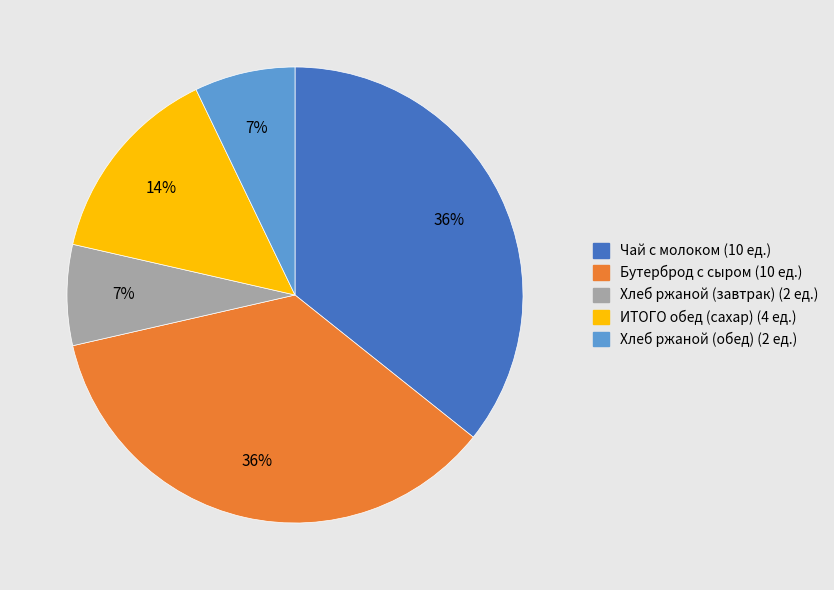

Is it true that Хлеб ржаной (обед) is 7% of the pie?

True